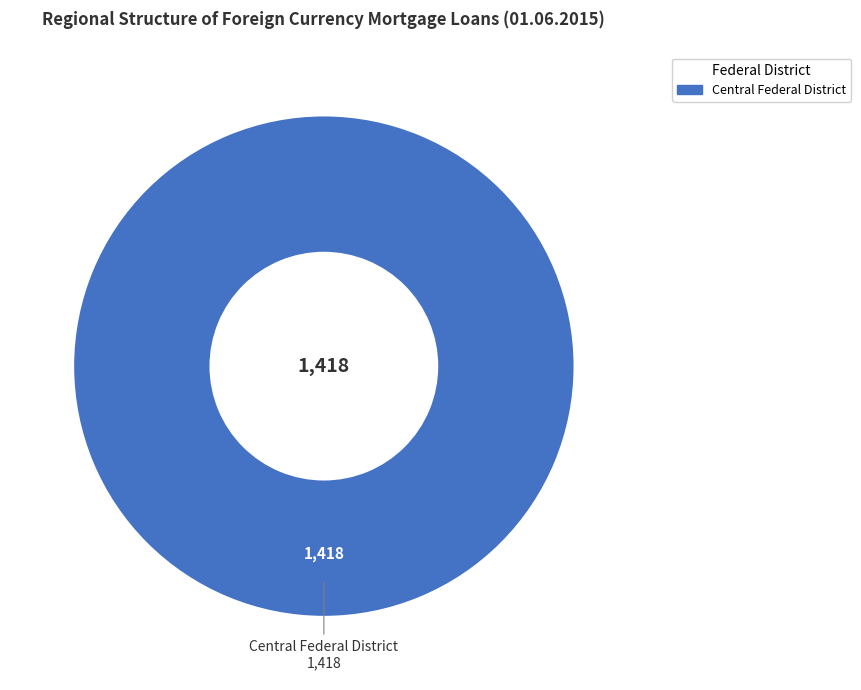

How many slices are in this pie chart?

1